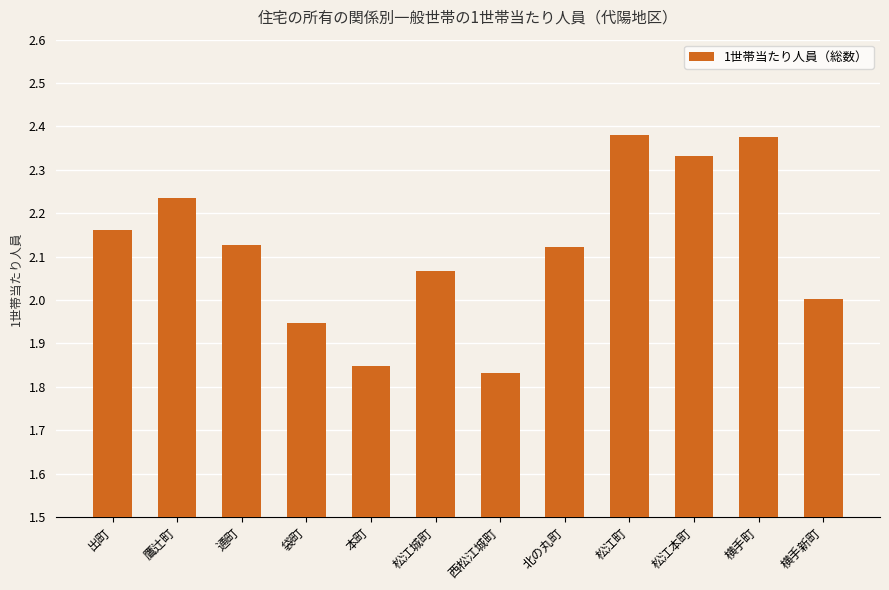

How many bars are there in total?

12